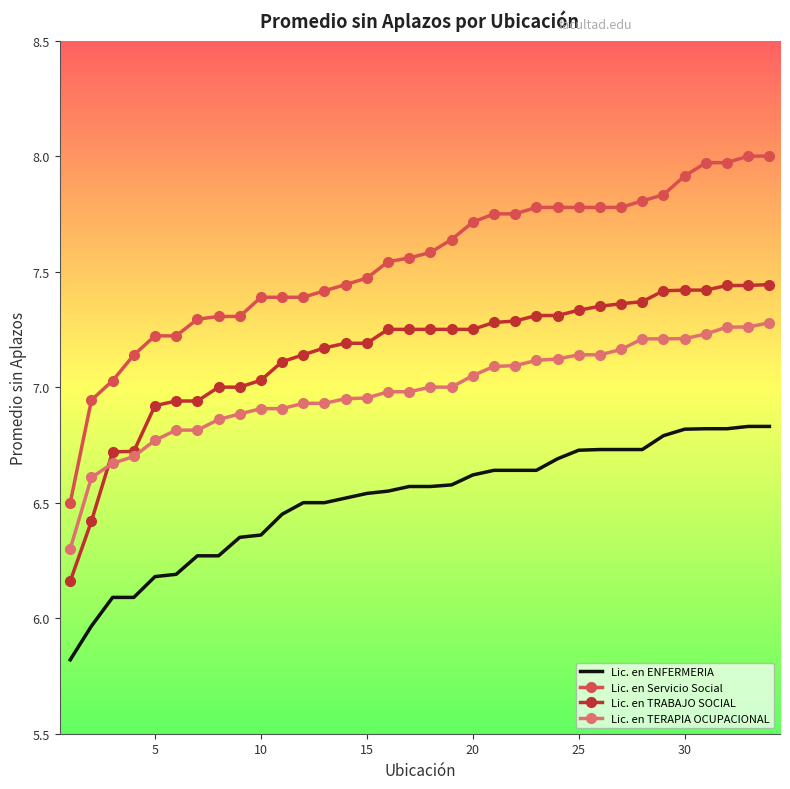

Which series has the largest total across all categories?

Lic. en Servicio Social